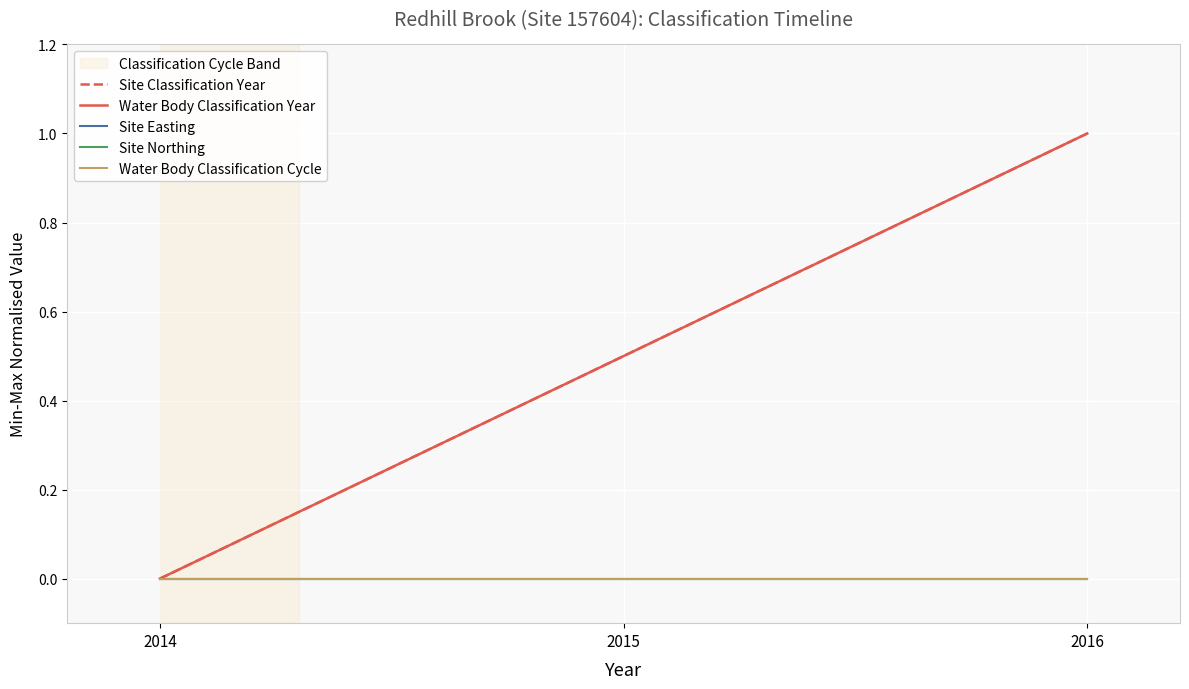

Is this an area chart (filled region under the line)?

No